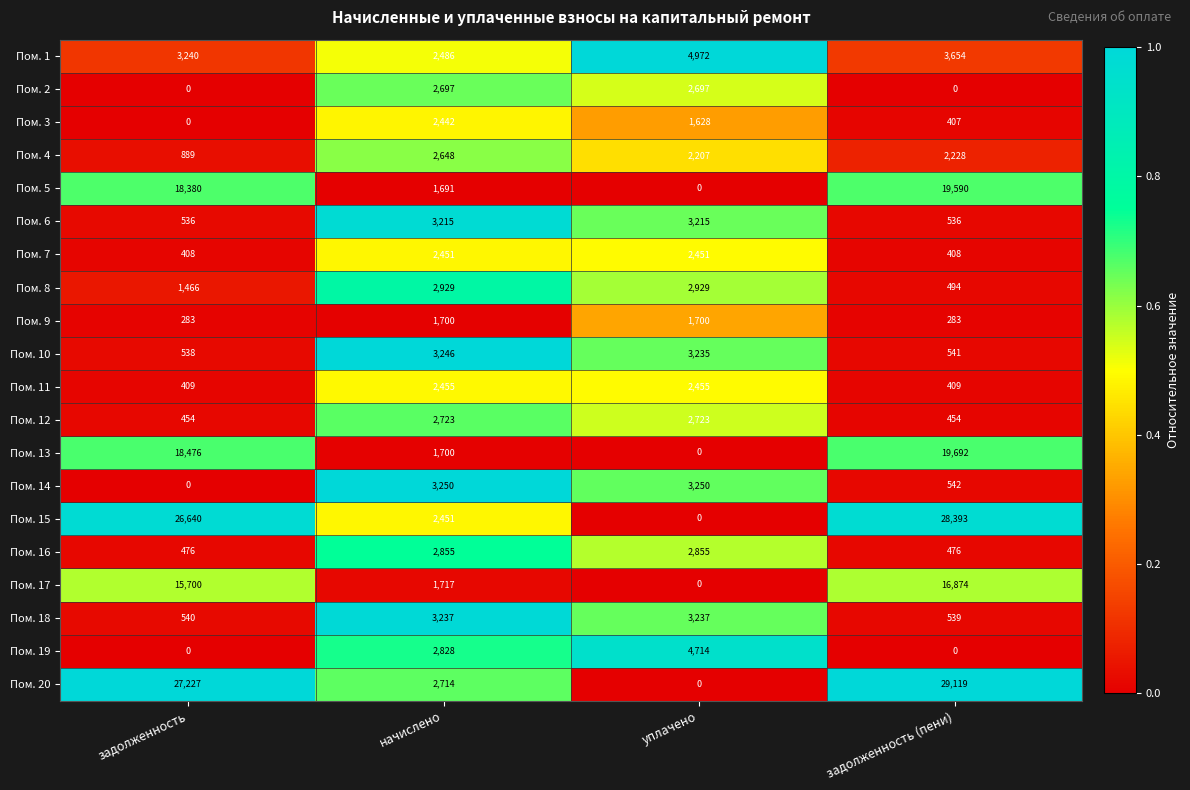

List the series in order of their peak value, lowest first.

Пом. 9, Пом. 3, Пом. 7, Пом. 11, Пом. 4, Пом. 2, Пом. 12, Пом. 16, Пом. 8, Пом. 6, Пом. 18, Пом. 10, Пом. 14, Пом. 19, Пом. 1, Пом. 17, Пом. 5, Пом. 13, Пом. 15, Пом. 20